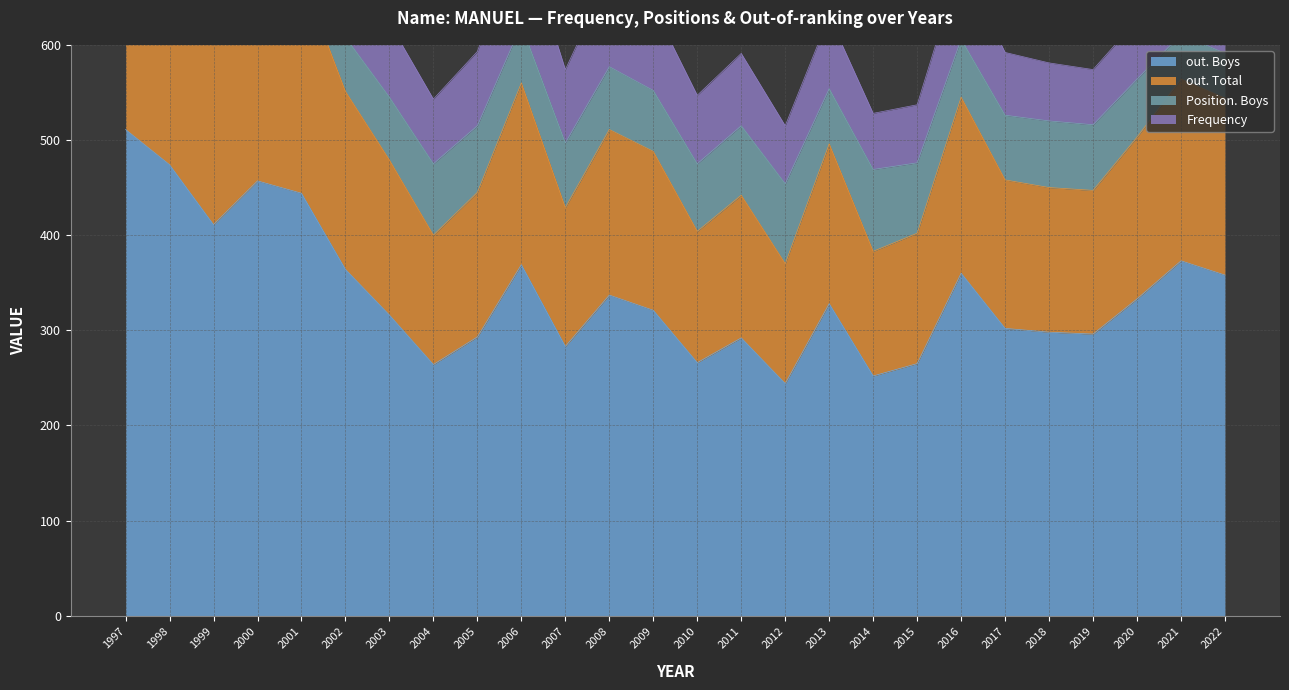

True or false: out. Boys and out. Total intersect in this chart.

False